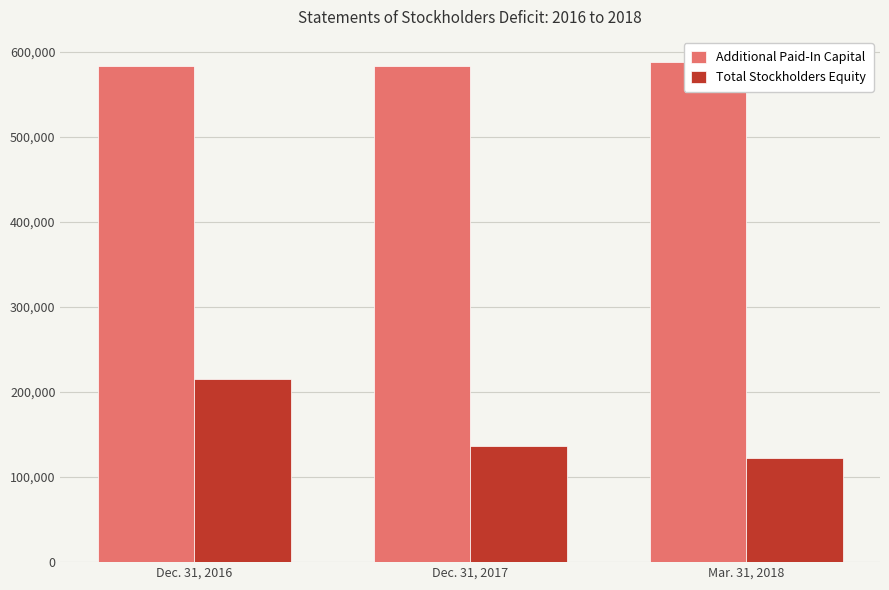

Between Dec. 31, 2017 and Mar. 31, 2018, which series saw the biggest shift?

Total Stockholders Equity